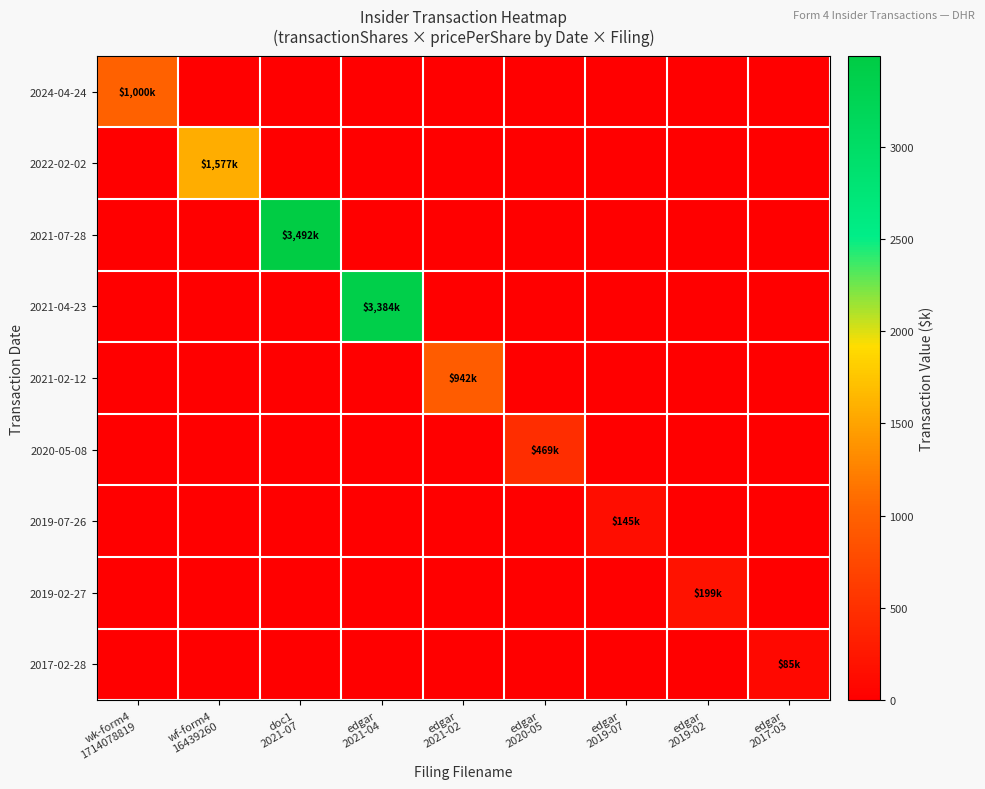

Which series has the largest range (max minus min)?

2021-07-28